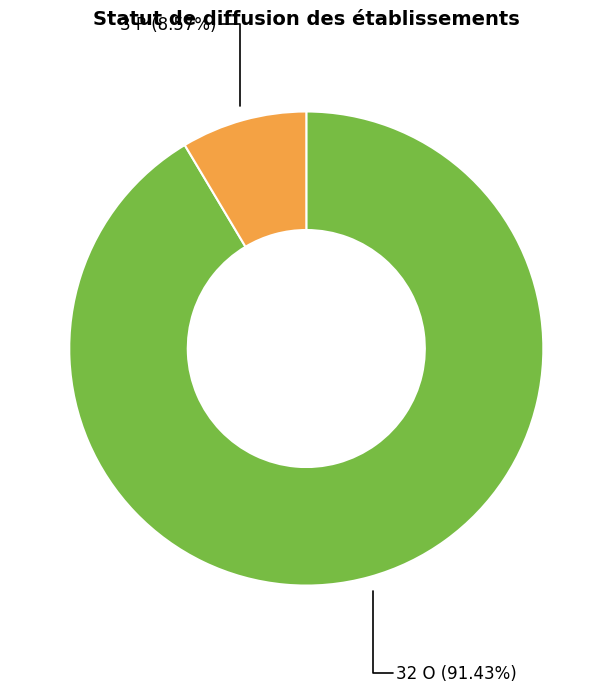

To the nearest percent, what is the average slice percentage?

50%